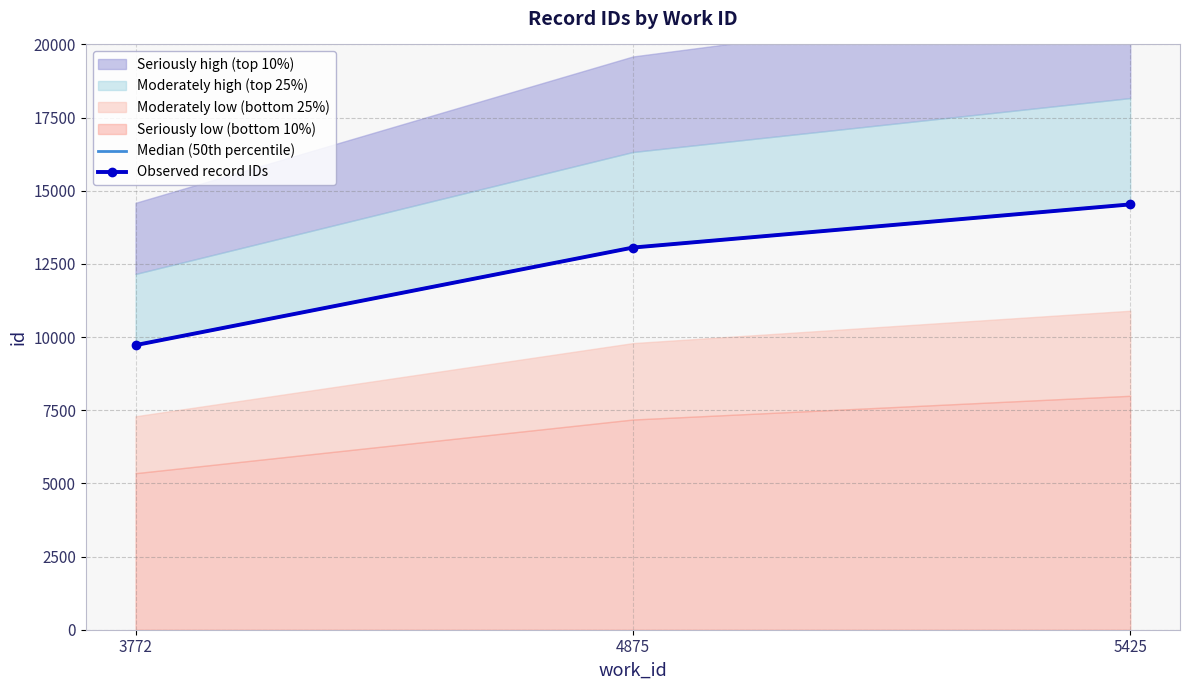

At which label does Observed record IDs first exceed 13059?

5425